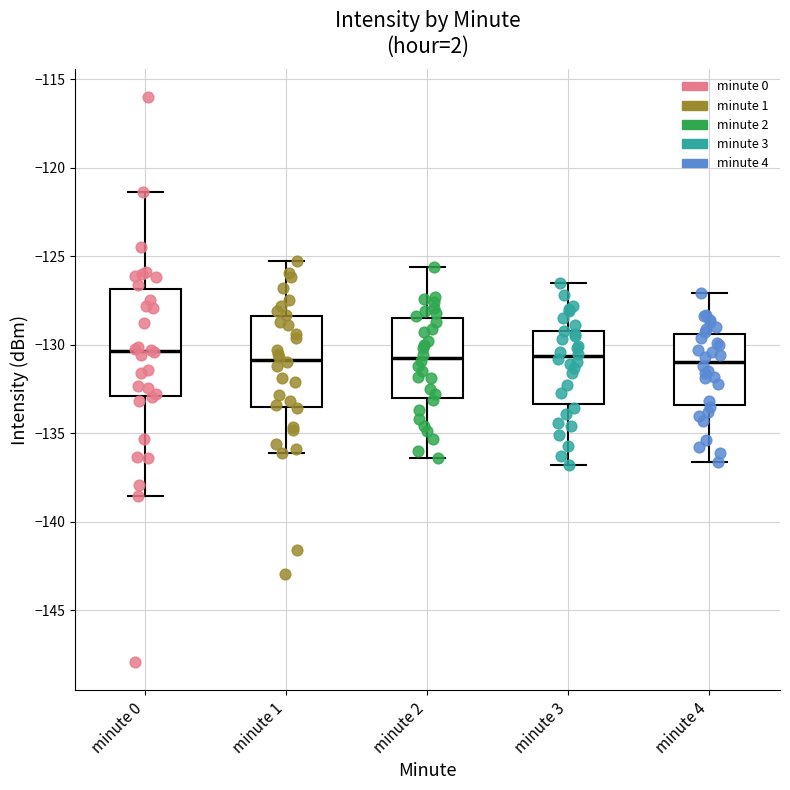

Where is the lower edge of the box for minute 3 on the y-axis? The values are not printed on the chart, so give them approximately, as read against the axis.

-133.5